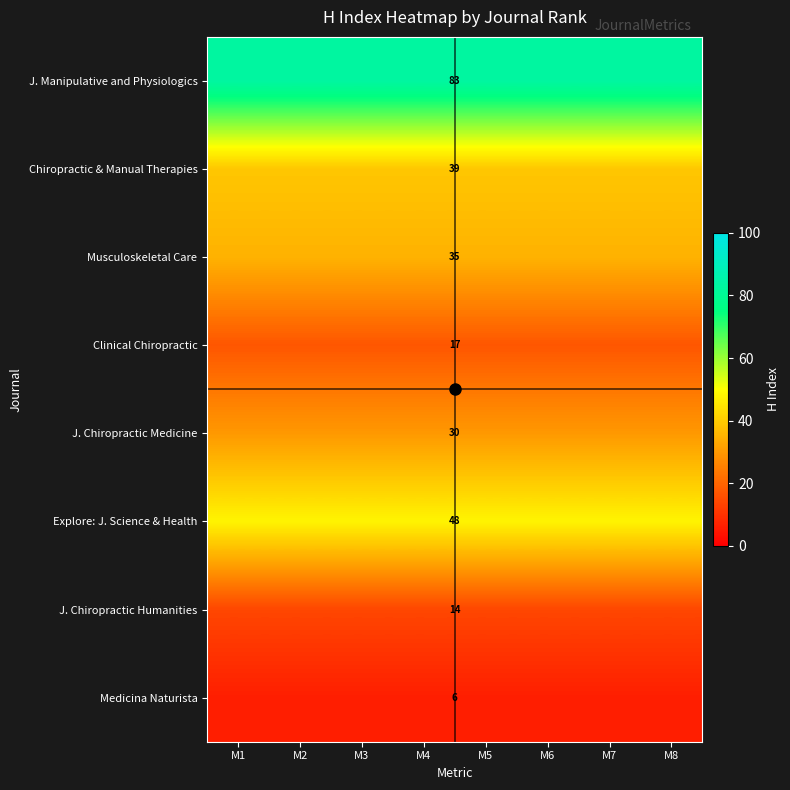

At M4, list the series in order from smallest to largest.

Medicina Naturista, J. Chiropractic Humanities, Clinical Chiropractic, J. Chiropractic Medicine, Musculoskeletal Care, Chiropractic & Manual Therapies, Explore: J. Science & Health, J. Manipulative and Physiologics